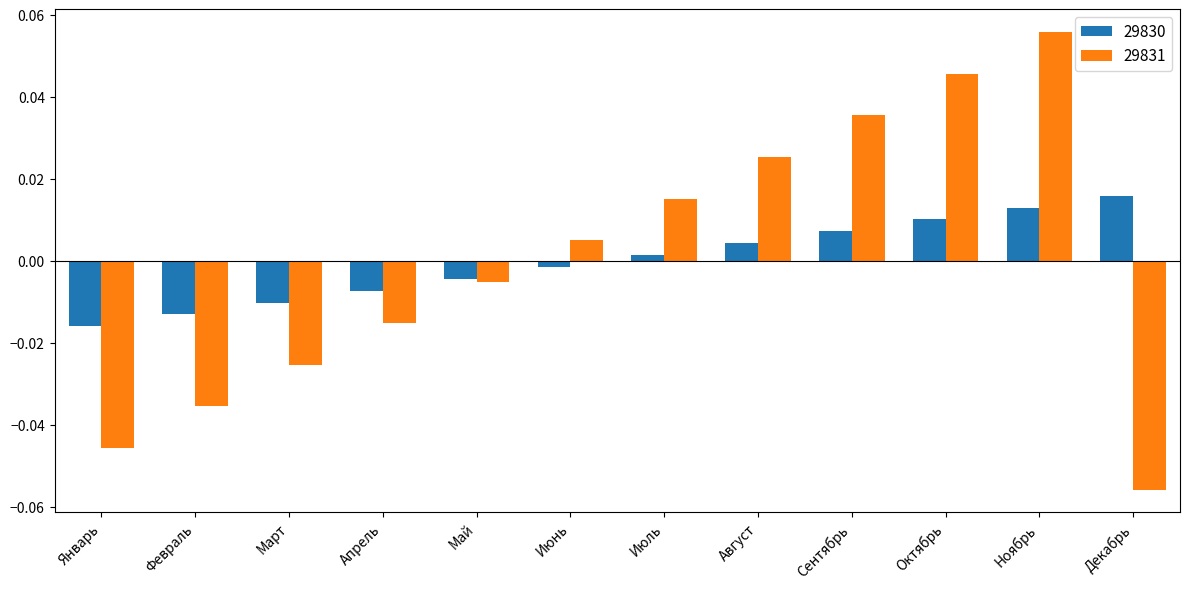

How many groups of bars are there?

12